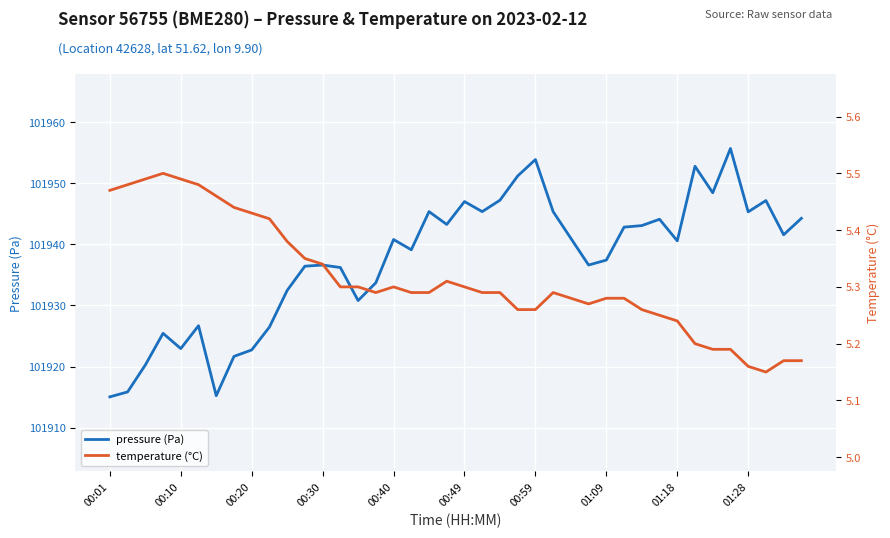

What is the greatest value displayed?

101955.7